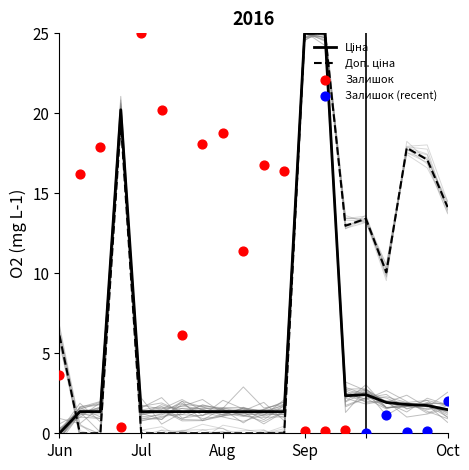

Is the value of Ціна at 284032204 greater than the value of Доп. ціна at 284032201?

Yes